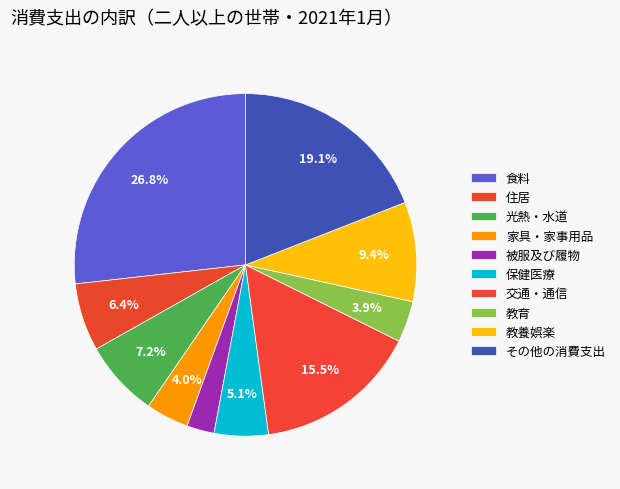

Count the number of slices in the pie.

10